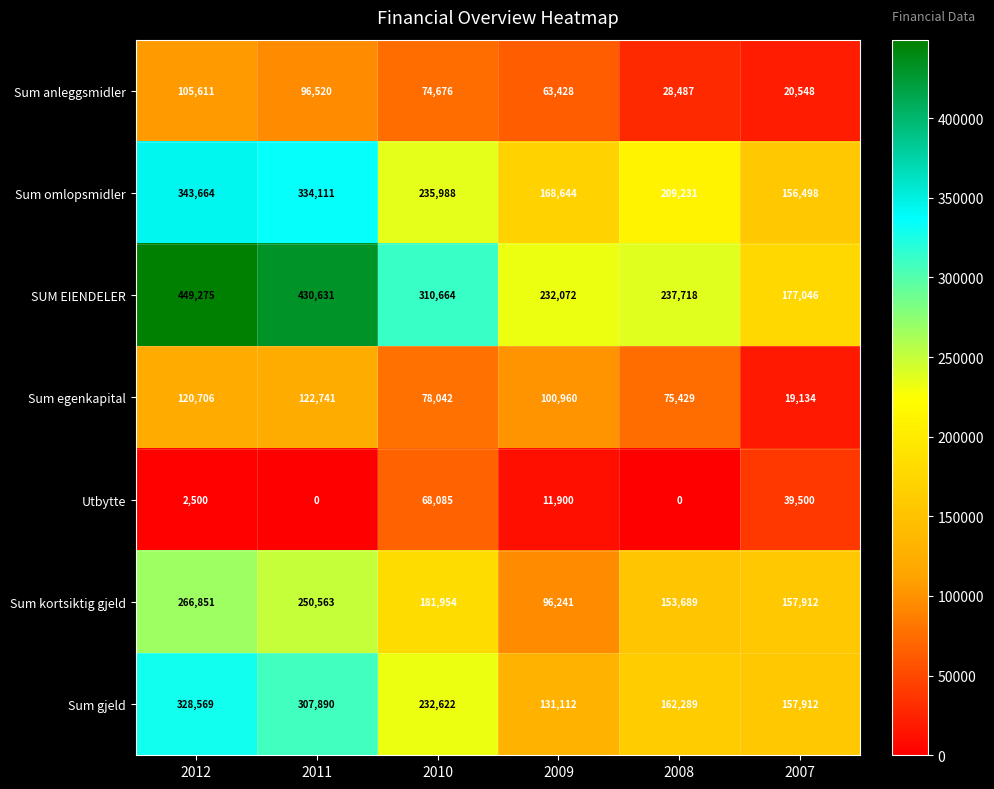

The value of SUM EIENDELER at 2009 is 232072. True or false?

True